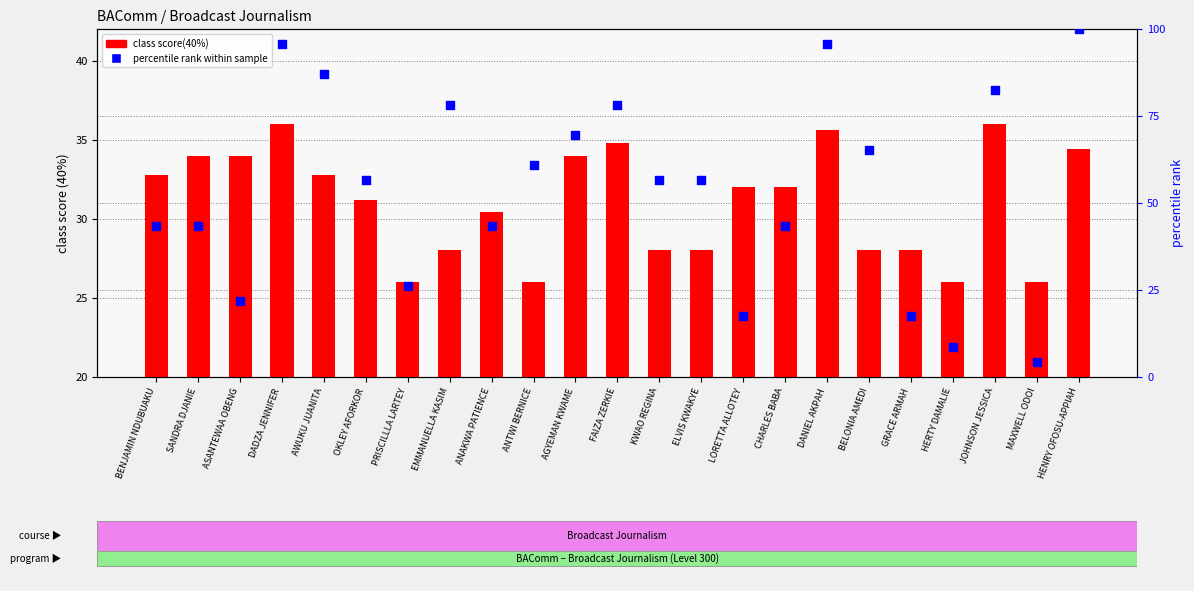

Is the value of class score(40%) at ANAKWA PATIENCE greater than the value of percentile rank within sample at FAIZA ZERKIE?

No